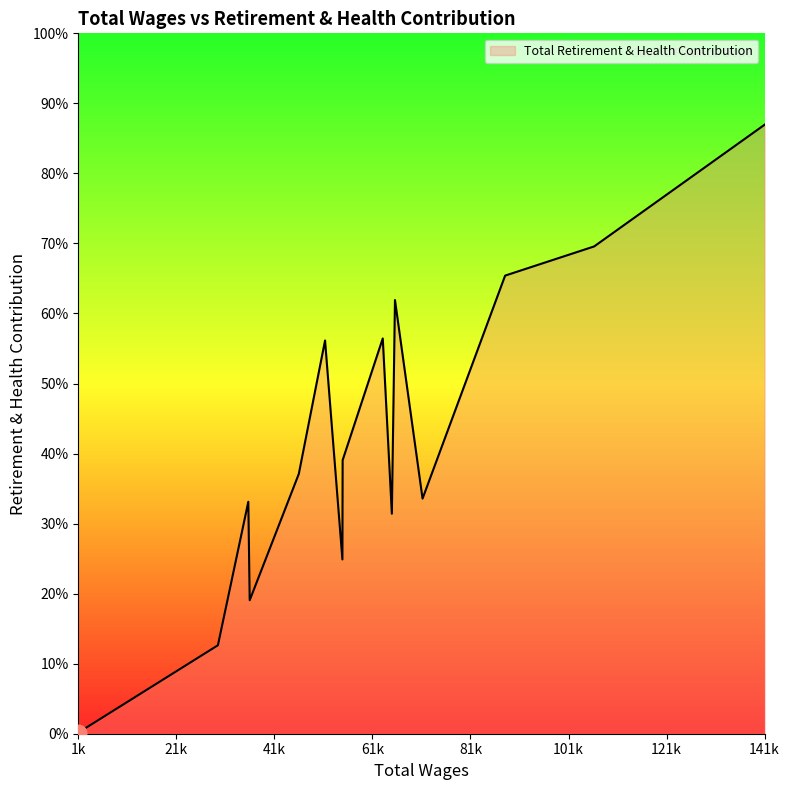

At which label is the value closest to 17834?

55582.0